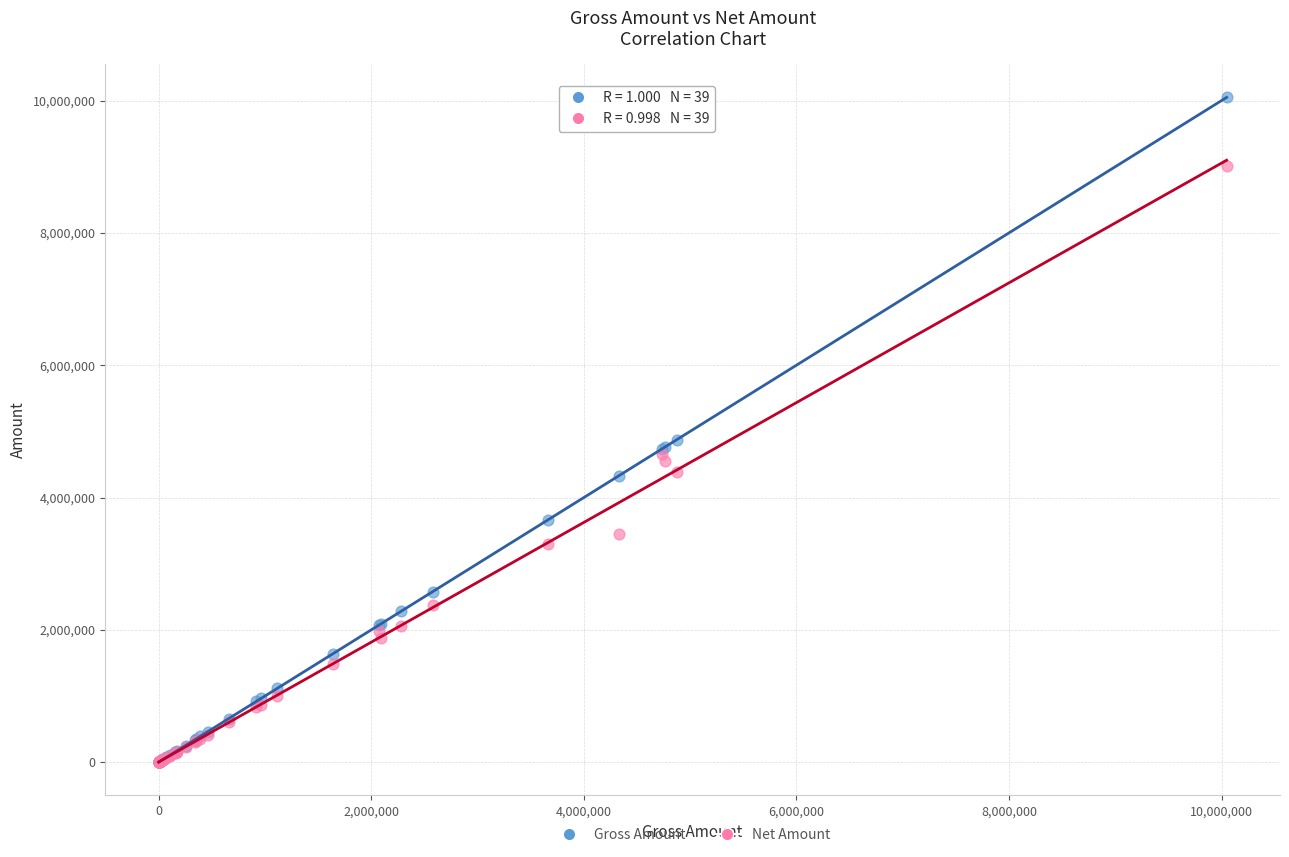

In the Gross Amount series, what Y value is closest to 5023875?

4876800